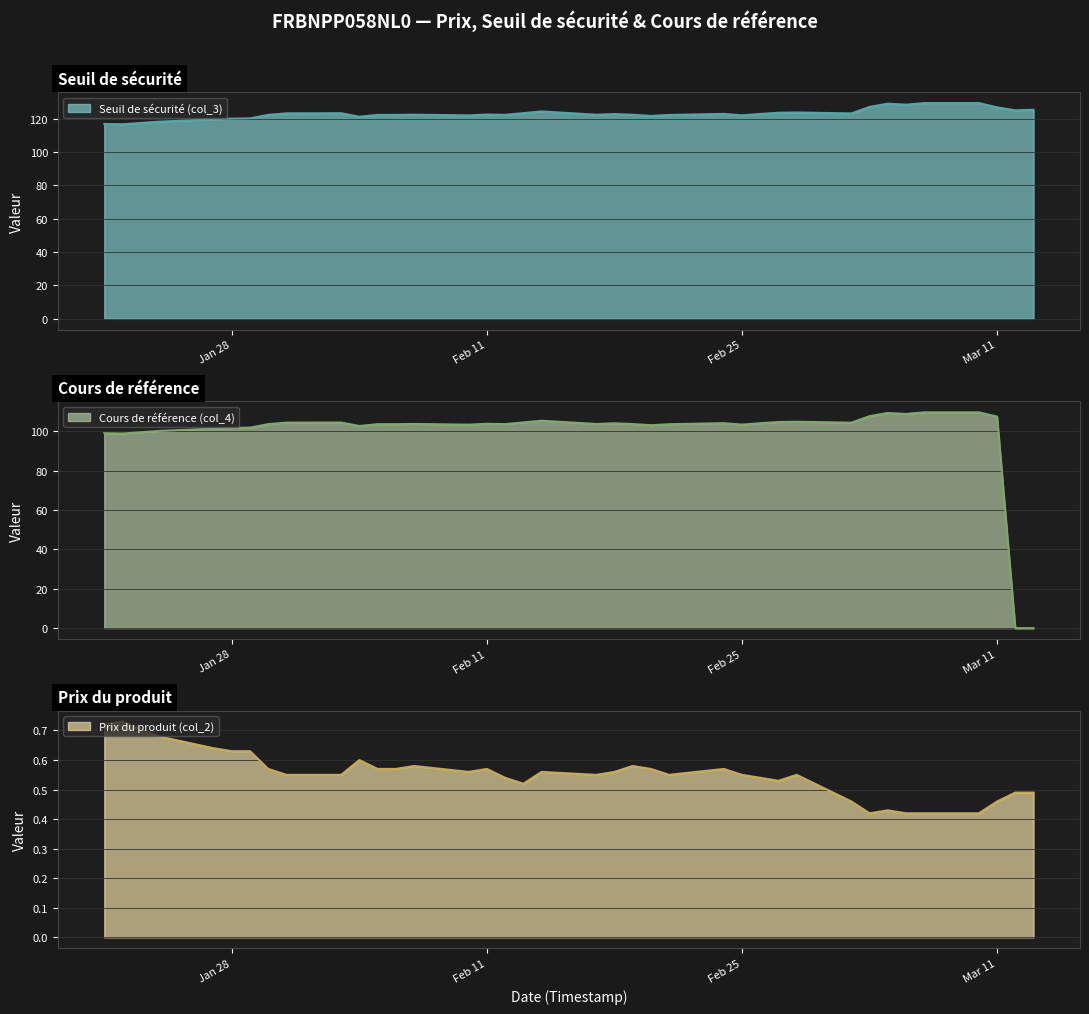

Where does the Seuil de sécurité (col_3) series first go above 122?

2025-01-30